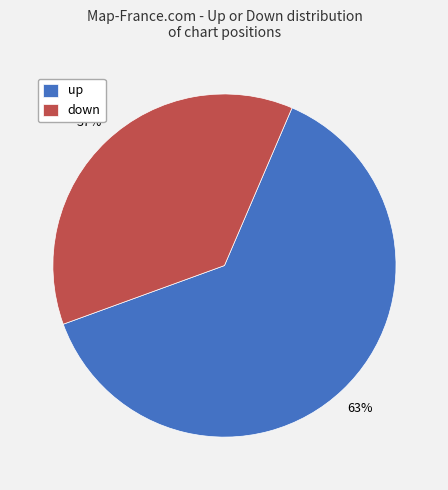

To the nearest percent, what is the combined percentage of down and up?

100%